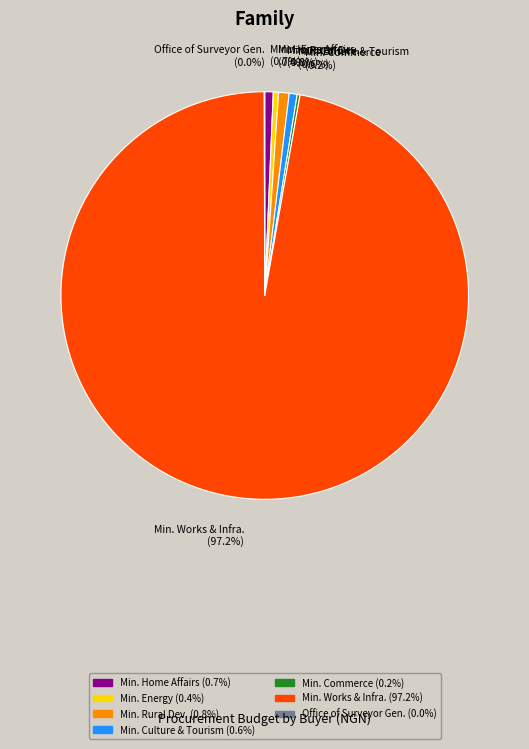

Which category has the biggest portion of the pie?

Min. Works & Infra. (97.2%)